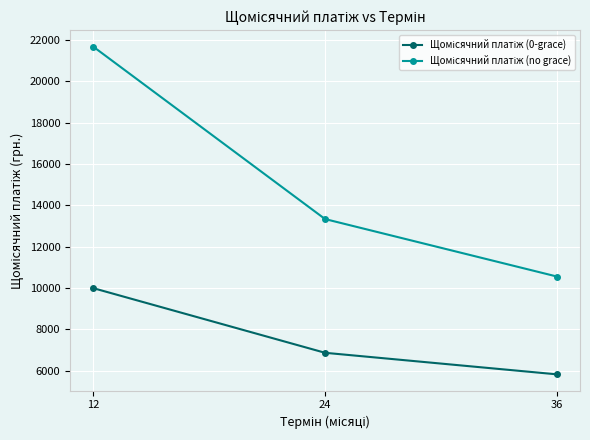

At which category is the sum across all series the highest?

12